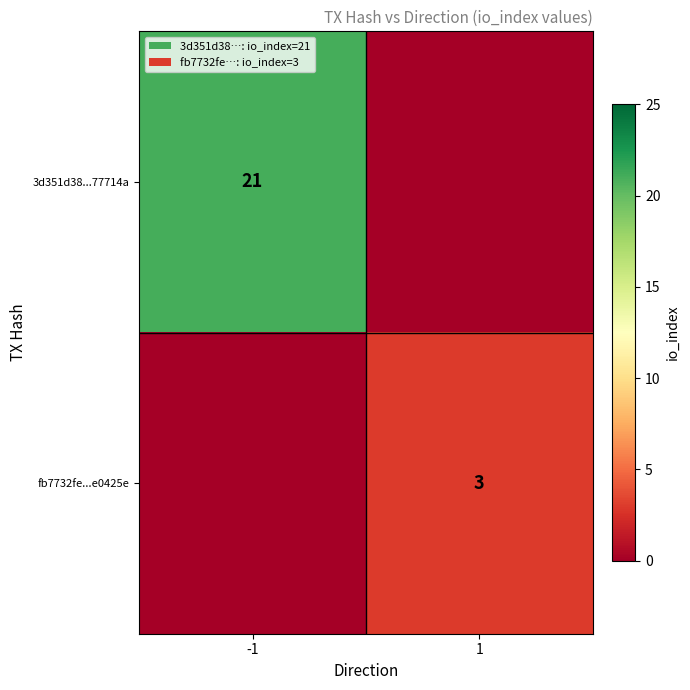

Is it true that 3d351d38...77714a equals 21 at -1?

True